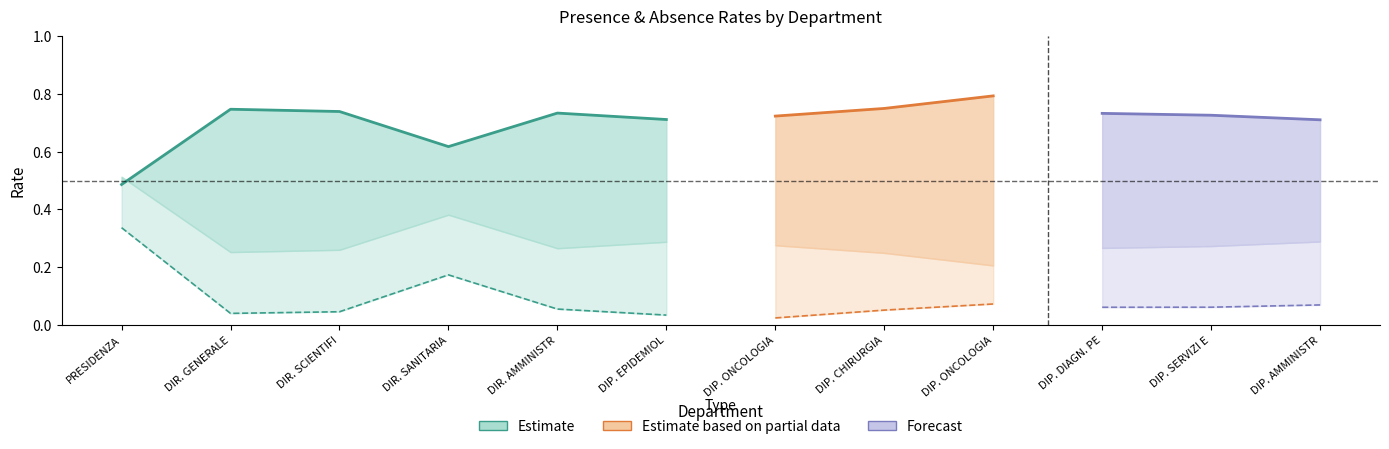

The % DI ASSENZA (ferie escluse) series shows 0.0 at DIR. AMMINISTRATIVA. True or false?

False